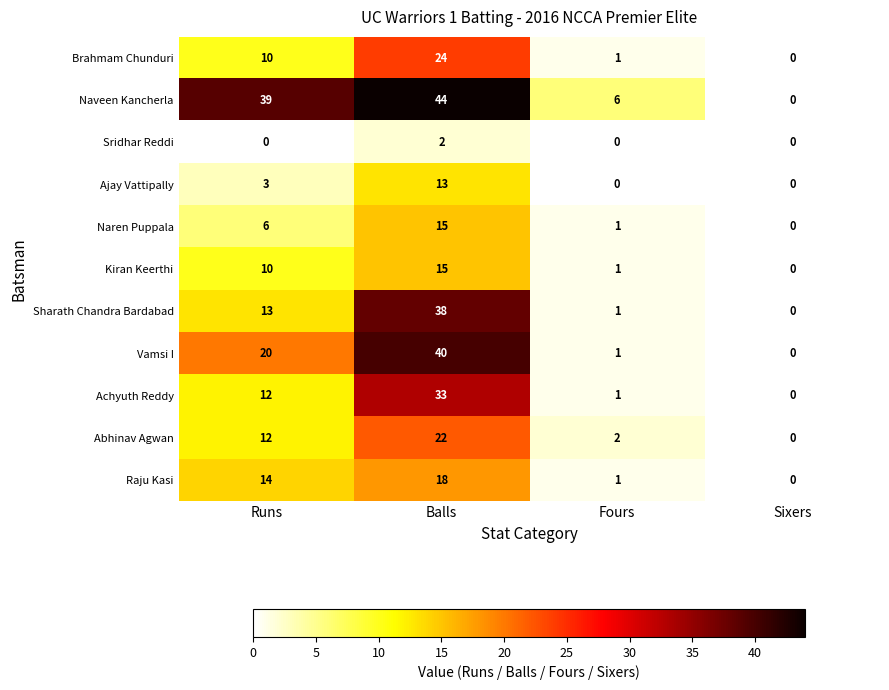

Count the number of categories in the chart.

4